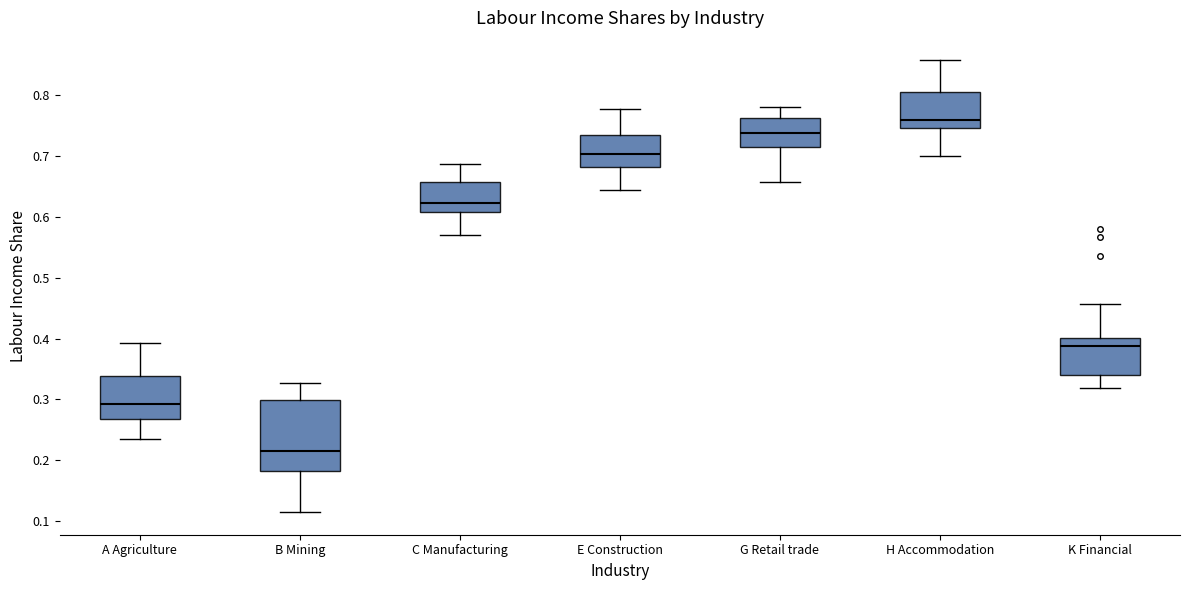

Comparing the boxes themselves (not the whiskers), which one is the tallest?

B Mining